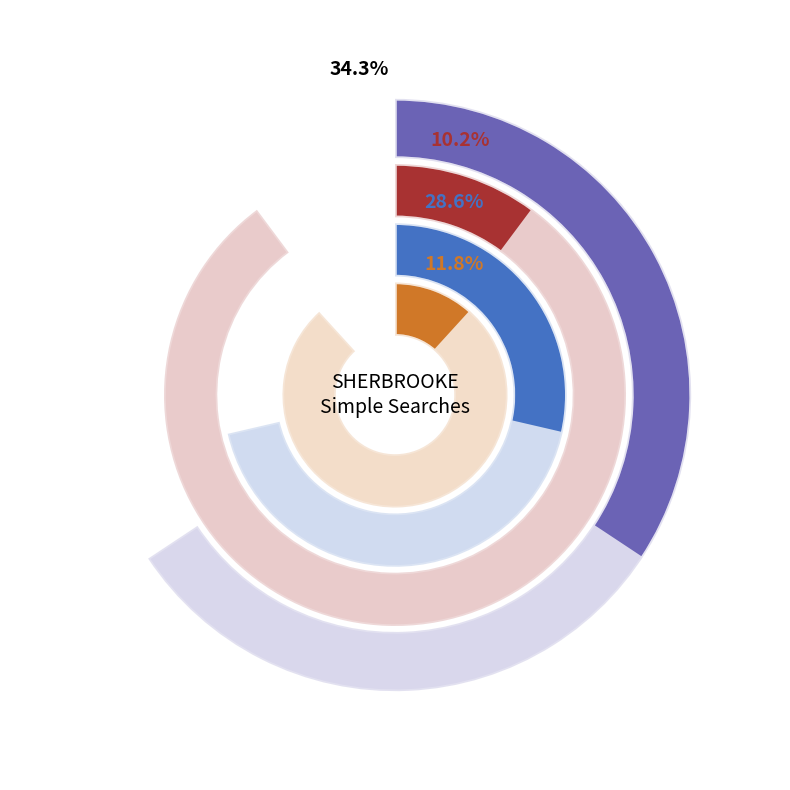

Does any single category account for the majority?

No